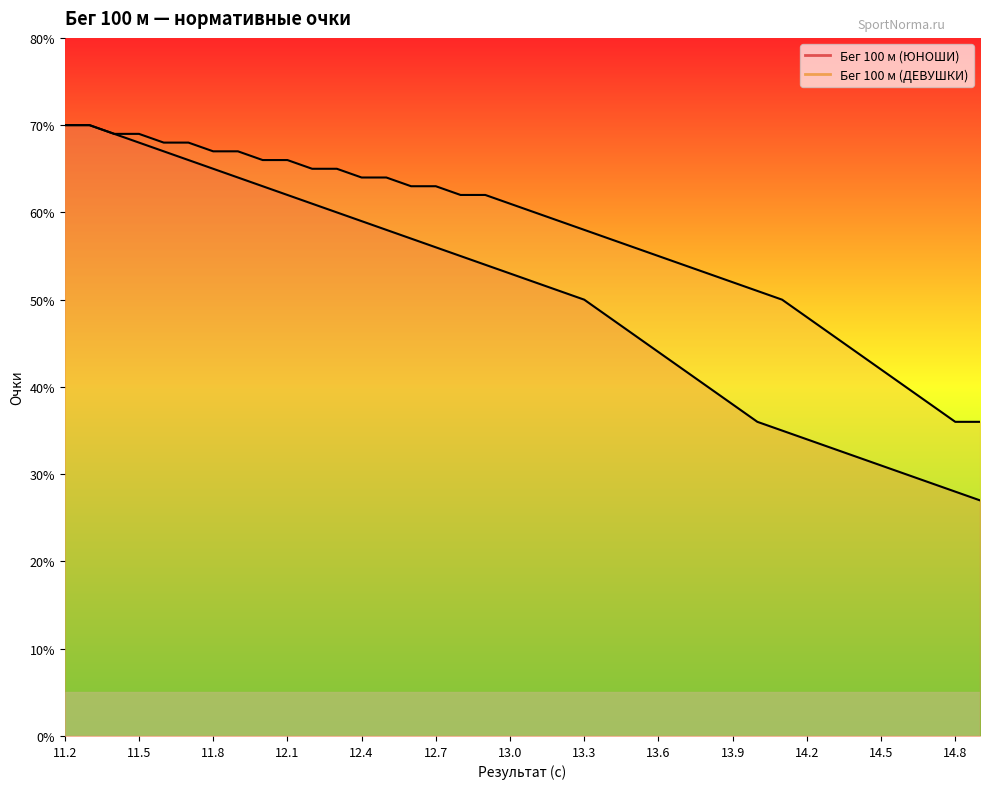

True or false: Бег 100 м (ДЕВУШКИ) has more than 0 interior local peaks.

False